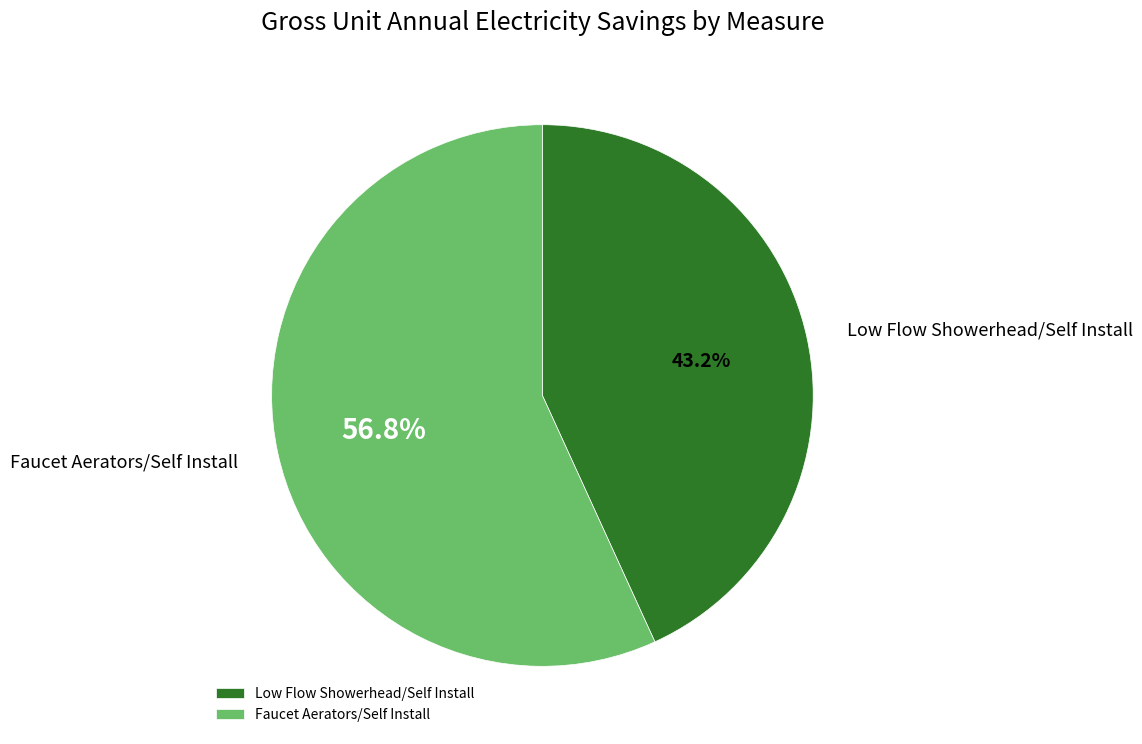

Rank the categories by value from highest to lowest.

Faucet Aerators/Self Install, Low Flow Showerhead/Self Install